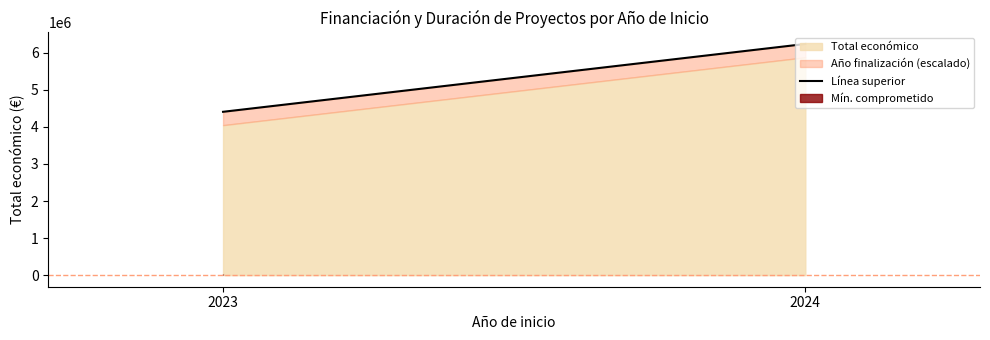

What is the sum of all values?

10644898.0